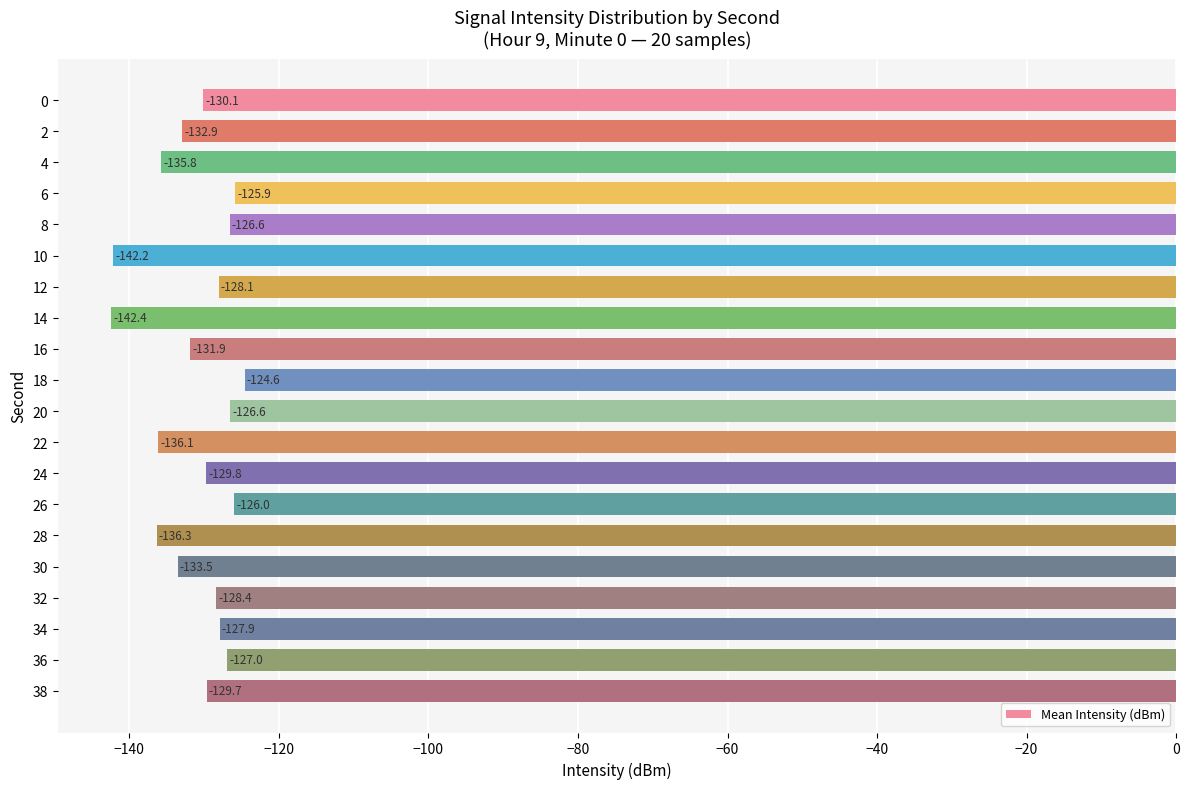

Between 18 and 30, which is larger?

18